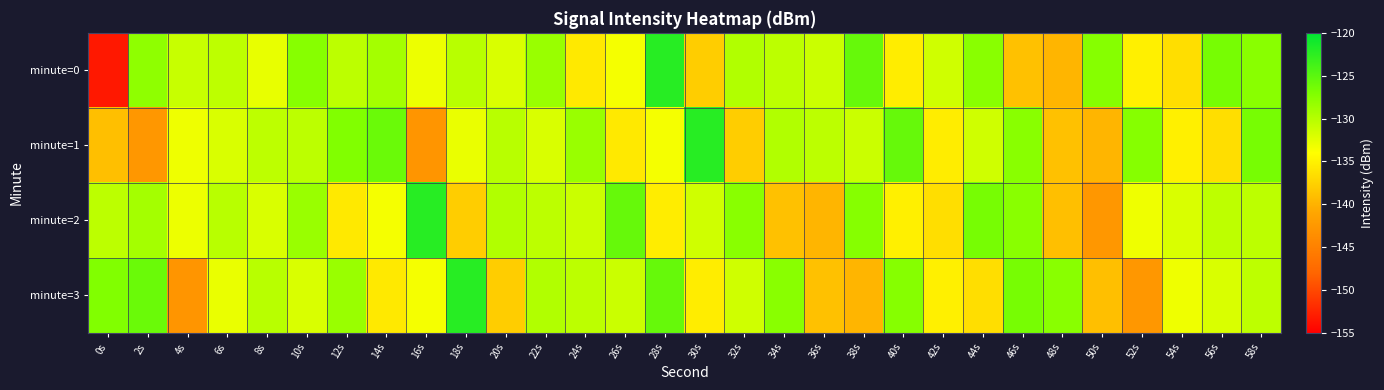

Reading left to right, what are all the values shown in this chart?

minute=0: 0s=-153.2	2s=-127.9	4s=-131.0	6s=-130.4	8s=-132.8	10s=-127.5	12s=-130.4	14s=-129.0	16s=-133.0	18s=-130.2	20s=-131.9	22s=-128.4	24s=-135.7	26s=-133.5	28s=-122.2	30s=-137.9	32s=-129.8	34s=-130.3	36s=-131.1	38s=-125.6	40s=-135.4	42s=-131.4	44s=-127.5	46s=-138.8	48s=-139.8	50s=-127.4	52s=-135.1	54s=-136.6	56s=-126.6	58s=-127.6
minute=1: 0s=-139.0	2s=-142.6	4s=-133.2	6s=-131.9	8s=-130.4	10s=-130.3	12s=-127.1	14s=-125.8	16s=-142.8	18s=-132.9	20s=-130.2	22s=-131.9	24s=-128.4	26s=-135.7	28s=-133.5	30s=-122.2	32s=-137.9	34s=-129.8	36s=-130.3	38s=-131.1	40s=-125.6	42s=-135.4	44s=-131.4	46s=-127.5	48s=-138.8	50s=-139.8	52s=-127.4	54s=-135.1	56s=-136.6	58s=-126.6
minute=2: 0s=-130.4	2s=-129.0	4s=-133.0	6s=-130.2	8s=-131.9	10s=-128.4	12s=-135.7	14s=-133.5	16s=-122.2	18s=-137.9	20s=-129.8	22s=-130.3	24s=-131.1	26s=-125.6	28s=-135.4	30s=-131.4	32s=-127.5	34s=-138.8	36s=-139.8	38s=-127.4	40s=-135.1	42s=-136.6	44s=-126.6	46s=-127.6	48s=-139.0	50s=-142.6	52s=-133.2	54s=-131.9	56s=-130.4	58s=-130.3
minute=3: 0s=-127.1	2s=-125.8	4s=-142.8	6s=-132.9	8s=-130.2	10s=-131.9	12s=-128.4	14s=-135.7	16s=-133.5	18s=-122.2	20s=-137.9	22s=-129.8	24s=-130.3	26s=-131.1	28s=-125.6	30s=-135.4	32s=-131.4	34s=-127.5	36s=-138.8	38s=-139.8	40s=-127.4	42s=-135.1	44s=-136.6	46s=-126.6	48s=-127.6	50s=-139.0	52s=-142.6	54s=-133.2	56s=-131.9	58s=-130.4